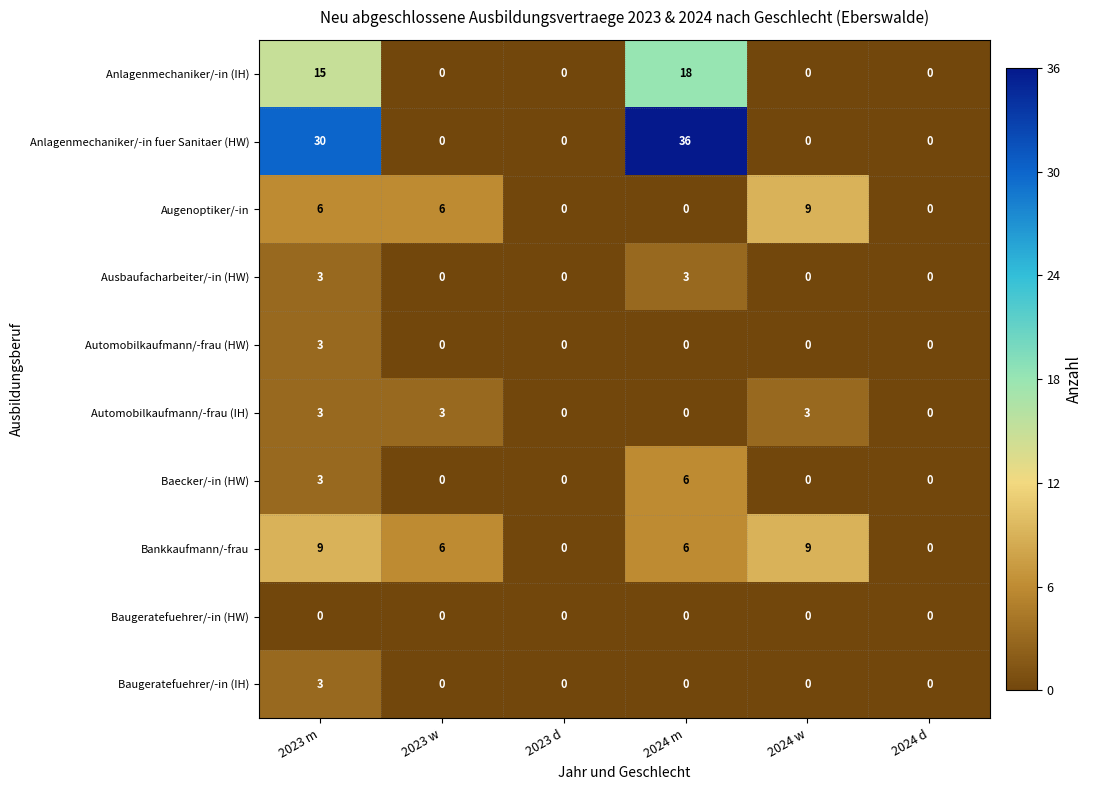

Between 2024 m and 2024 d, which series saw the biggest shift?

Anlagenmechaniker/-in fuer Sanitaer (HW)